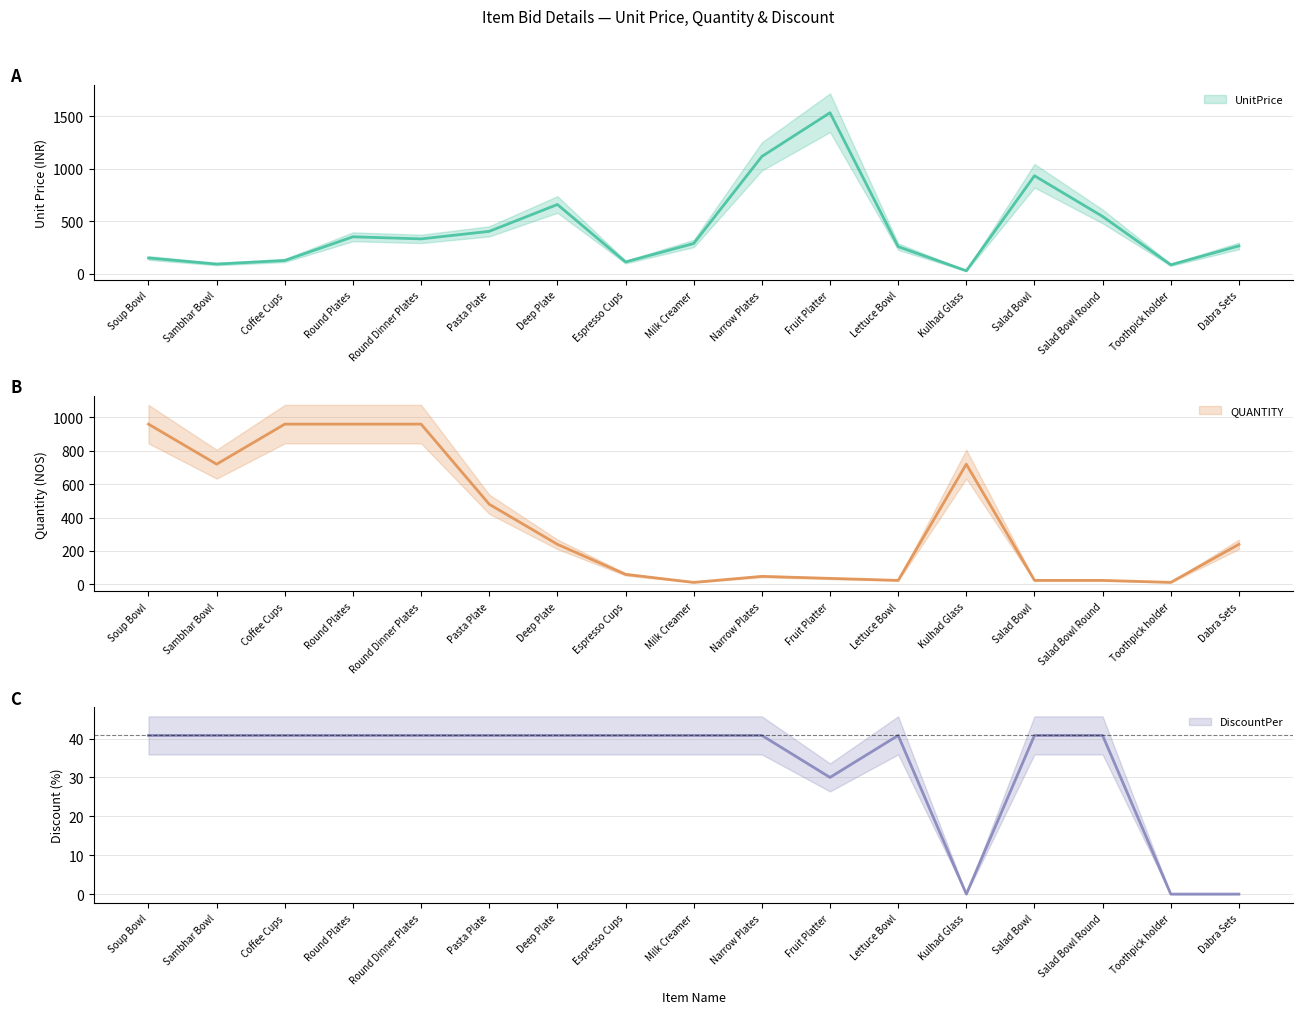

What is the difference between the highest and lowest values at Narrow Plates?

1077.2